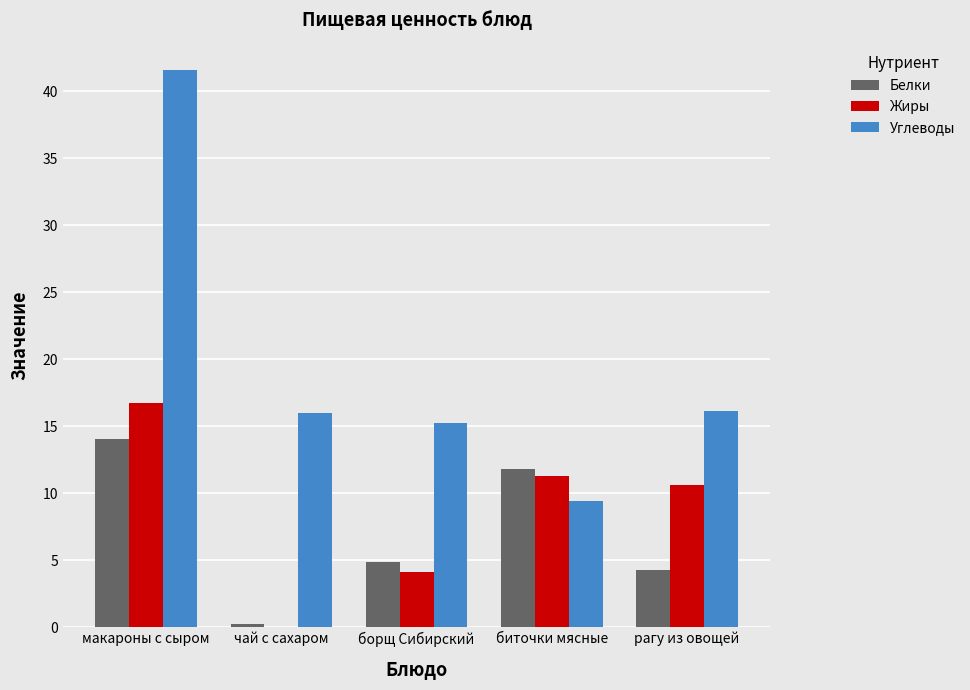

Which series has the largest total across all categories?

Углеводы